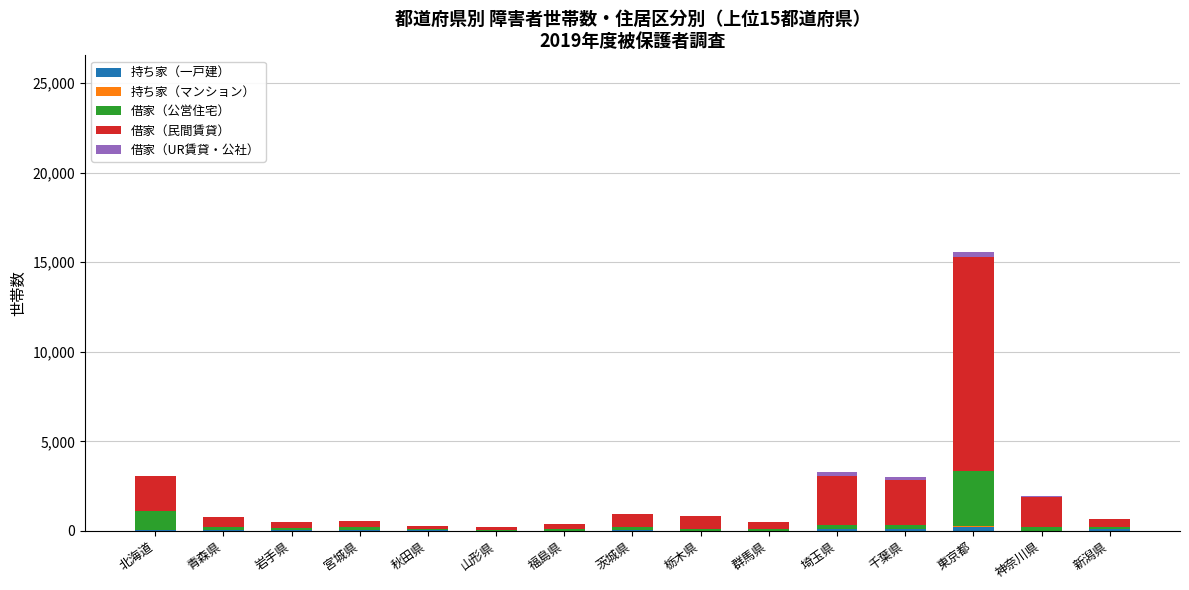

Are the bars horizontal?

No